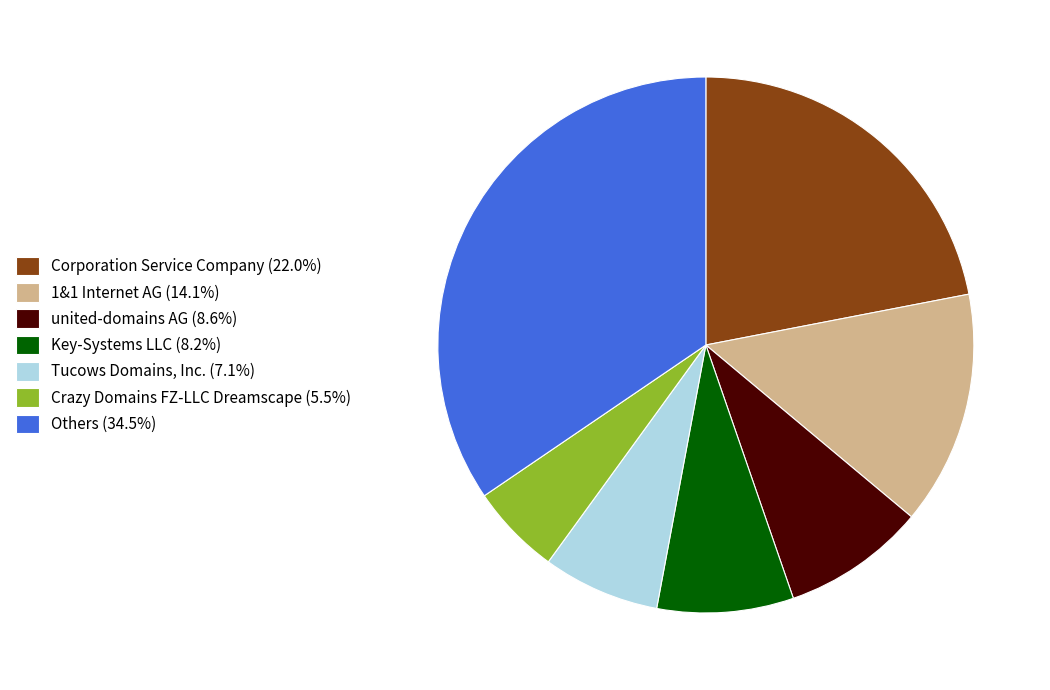

How many segments does this pie chart have?

7